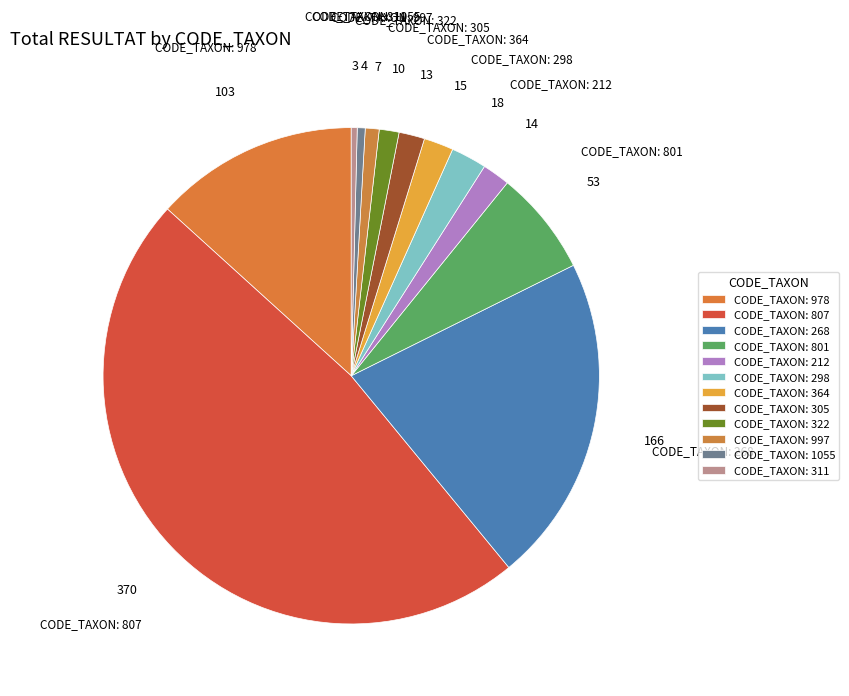

Count the number of slices in the pie.

12